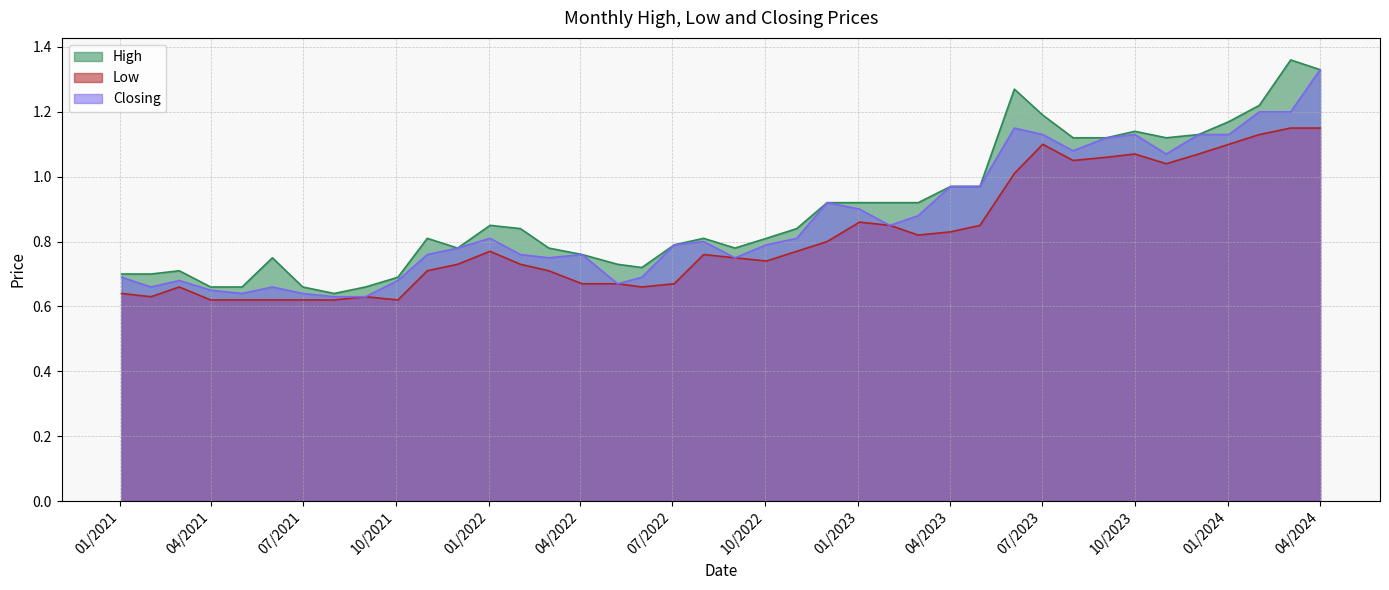

At which label does Low reach its peak?

01/04/2024